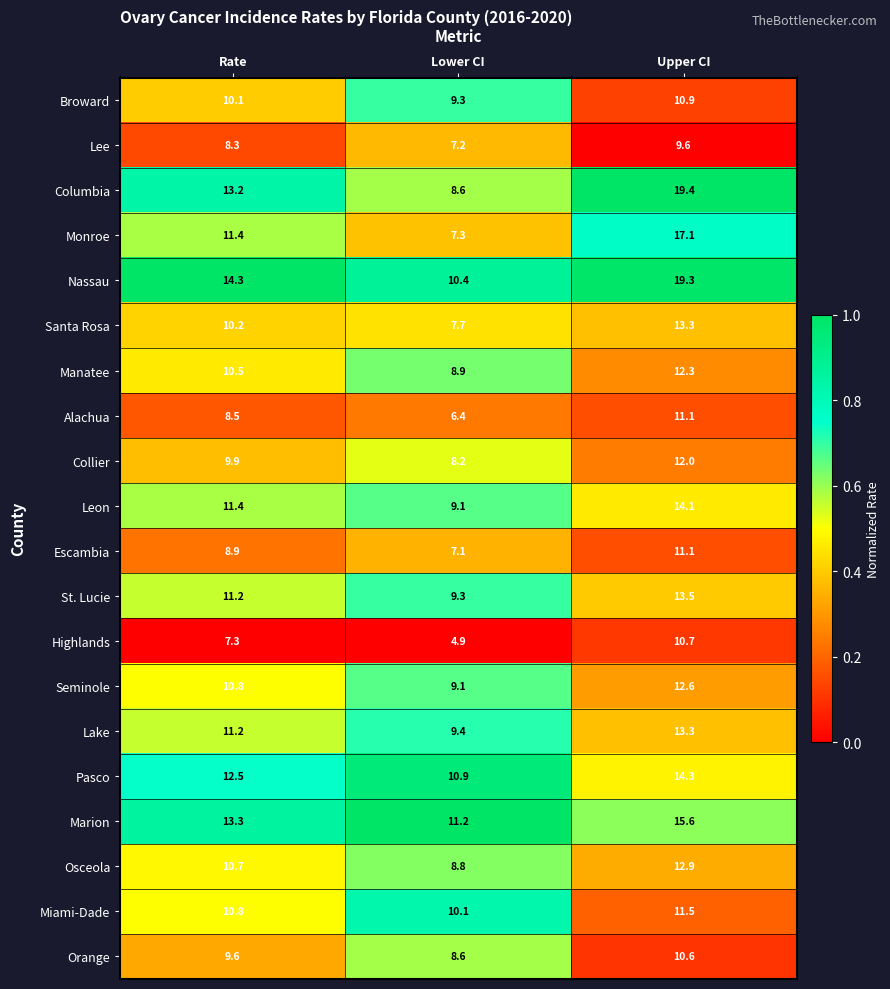

Which series has the largest total across all categories?

Nassau